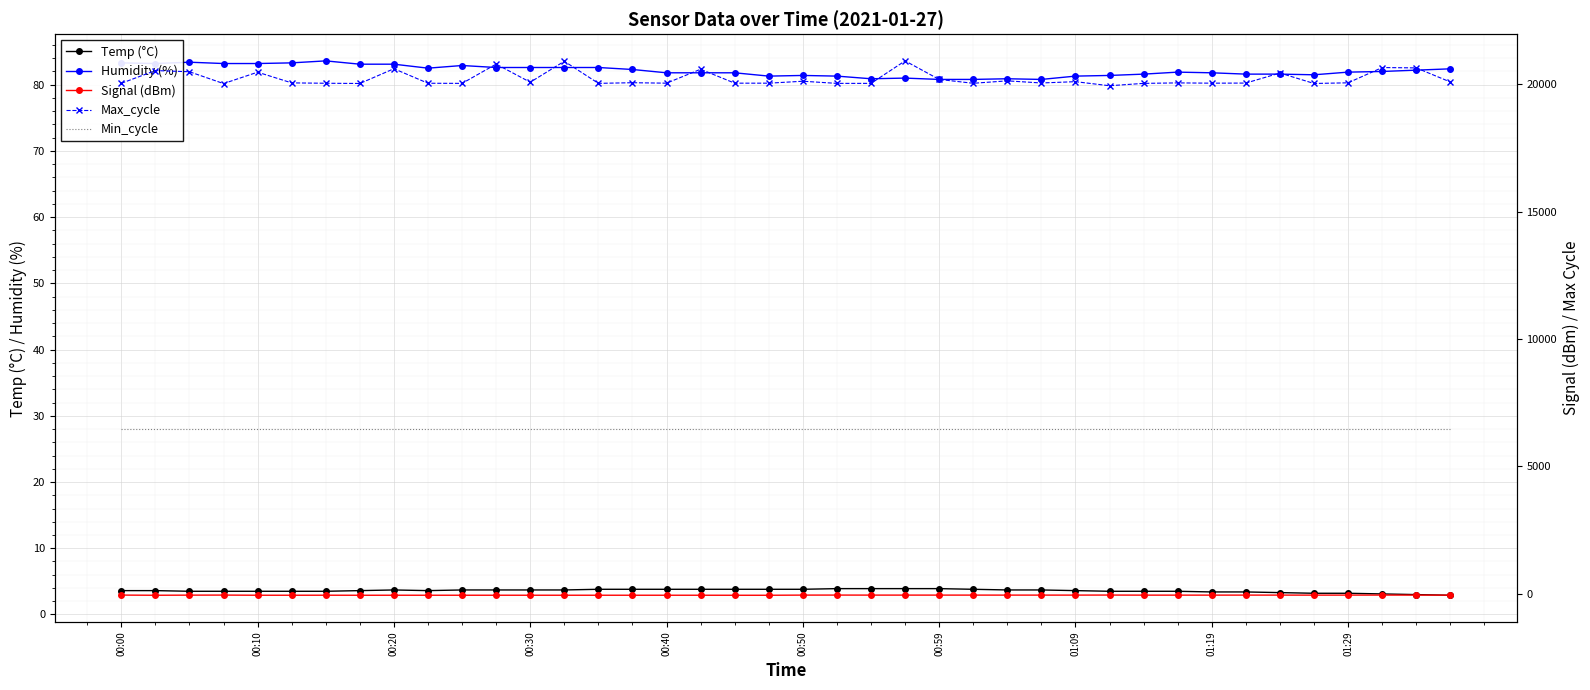

Is the value of Humidity (%) at 00:00 greater than the value of Temp (°C) at 22?

Yes